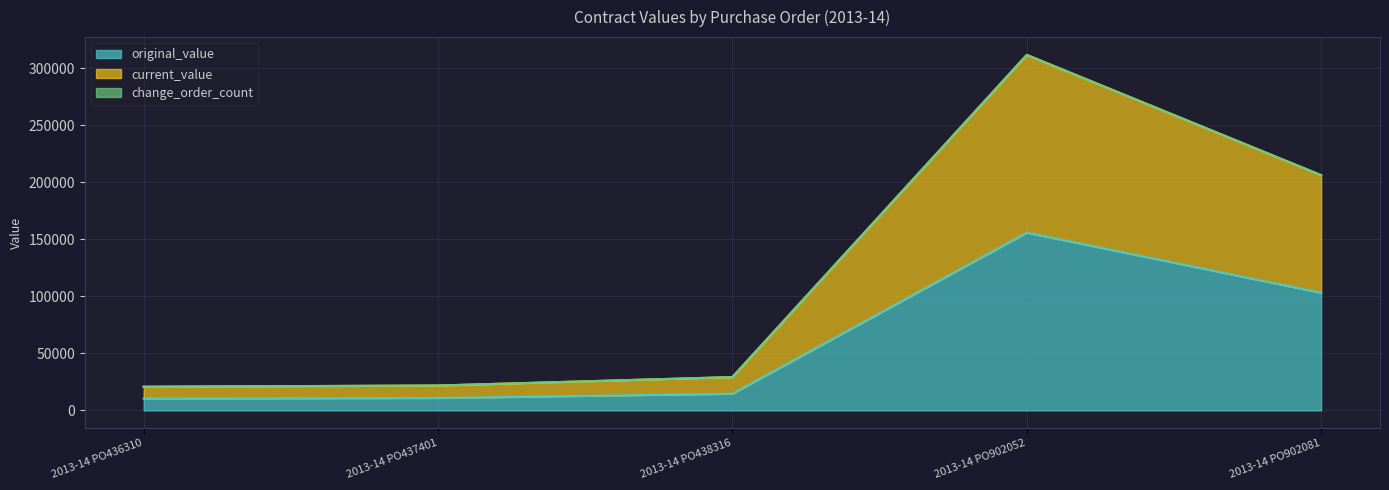

The value of original_value at 2013-14 PO902081 is 103194.0. True or false?

True